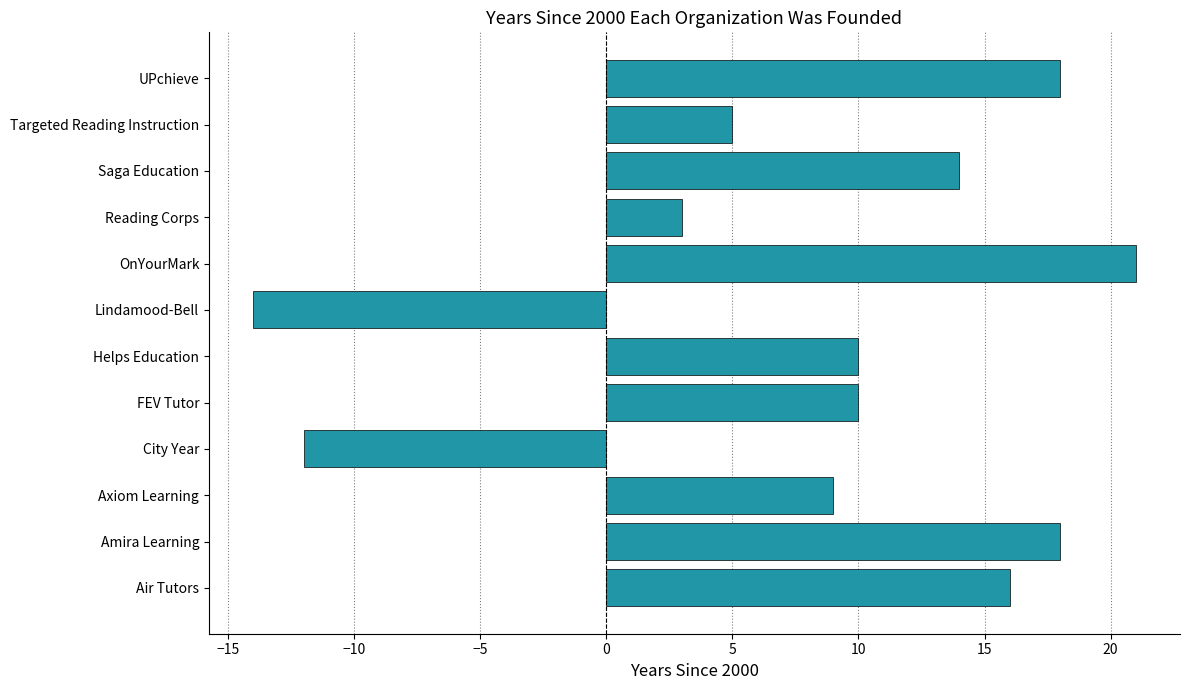

Reading top to bottom, what are all the values shown in this chart?

UPchieve=18	Targeted Reading Instruction=5	Saga Education=14	Reading Corps=3	OnYourMark=21	Lindamood-Bell=-14	Helps Education=10	FEV Tutor=10	City Year=-12	Axiom Learning=9	Amira Learning=18	Air Tutors=16